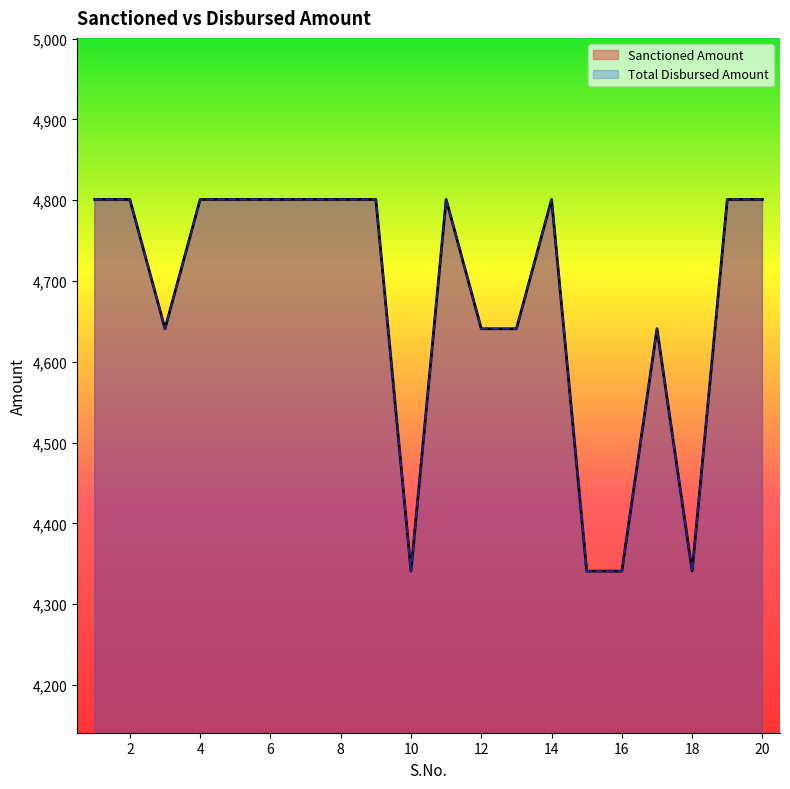

Rank the categories by Sanctioned Amount value from highest to lowest.

1, 2, 4, 5, 6, 7, 8, 9, 11, 14, 19, 20, 3, 12, 13, 17, 10, 15, 16, 18